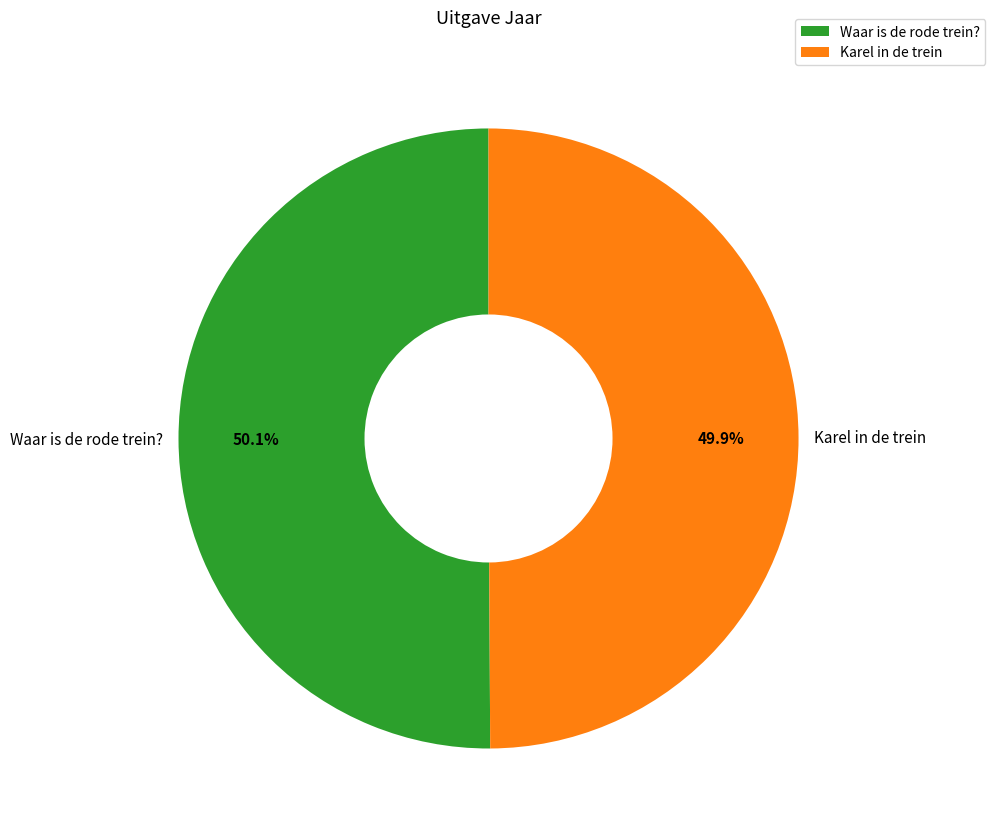

Approximately how many times larger is the value at Karel in de trein compared to Waar is de rode trein??

1.0